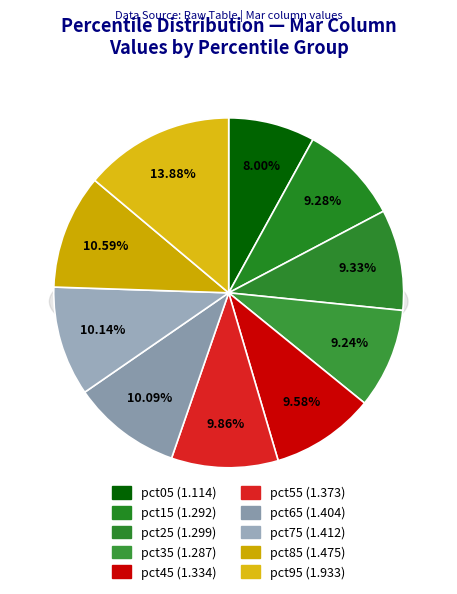

Approximately how many times larger is the value at pct45 compared to pct05?

1.2